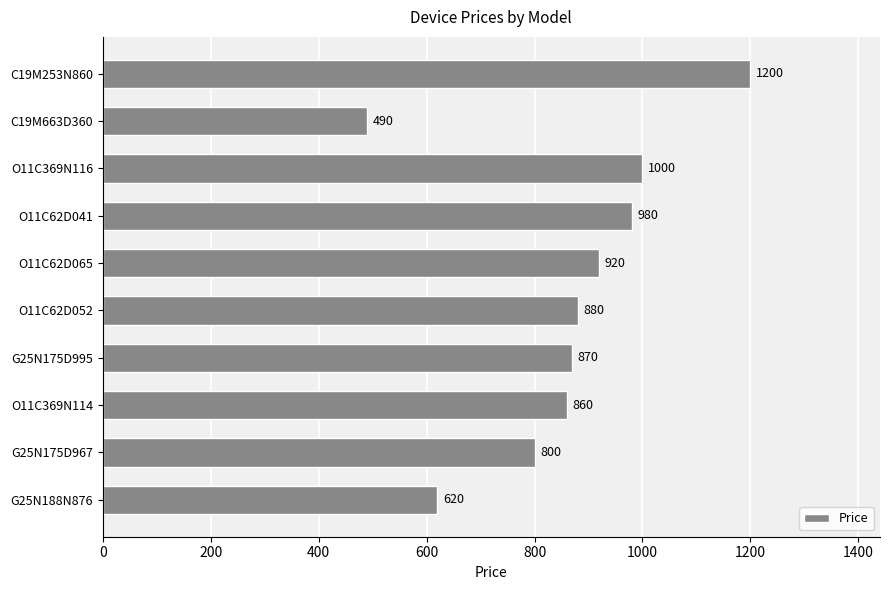

What is the difference between the maximum and minimum values?

710